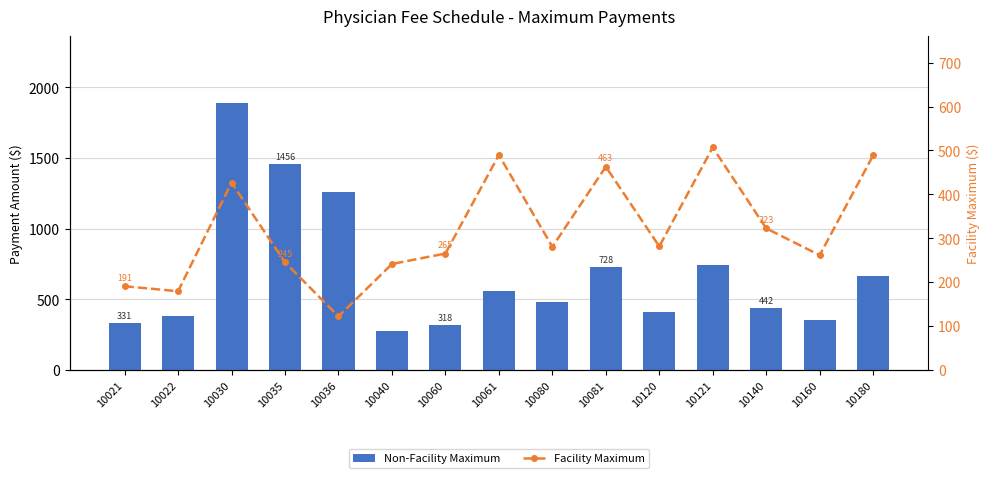

What is the value of the Facility Maximum bar at the 7th from the left?

265.4